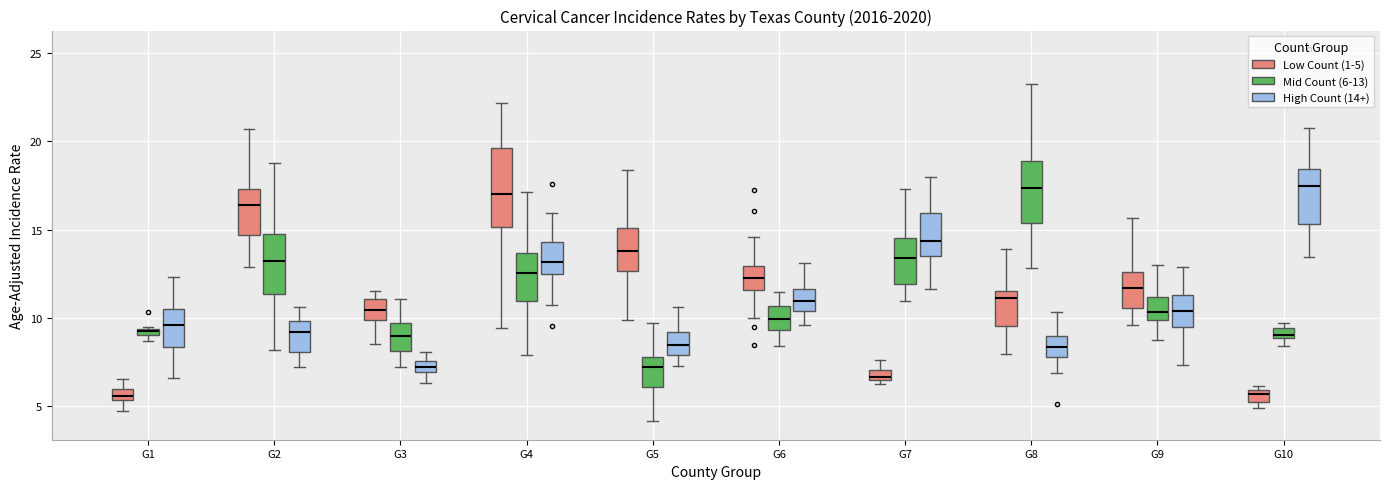

Comparing the boxes themselves (not the whiskers), which one is the tallest?

G4 (Low Count (1-5))